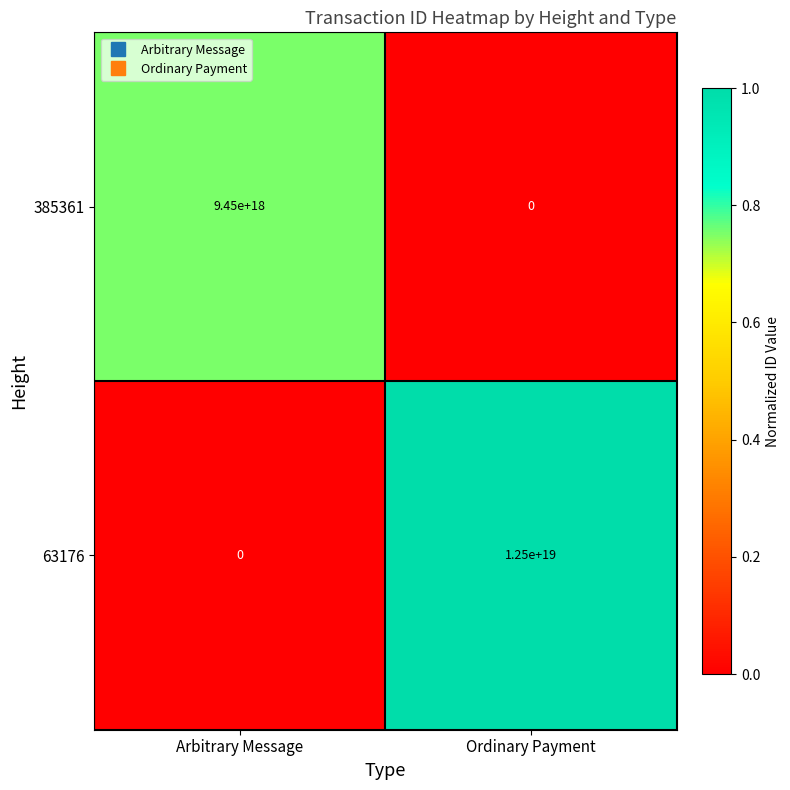

The value of 63176 at Arbitrary Message is 6557418343019338752. True or false?

False